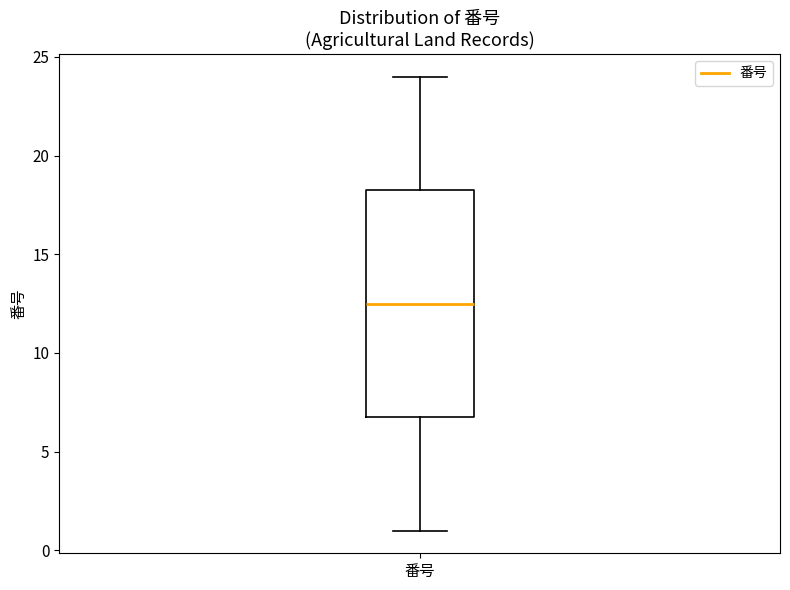

Where is the upper edge of the box for 番号 on the y-axis? The values are not printed on the chart, so give them approximately, as read against the axis.

18.5